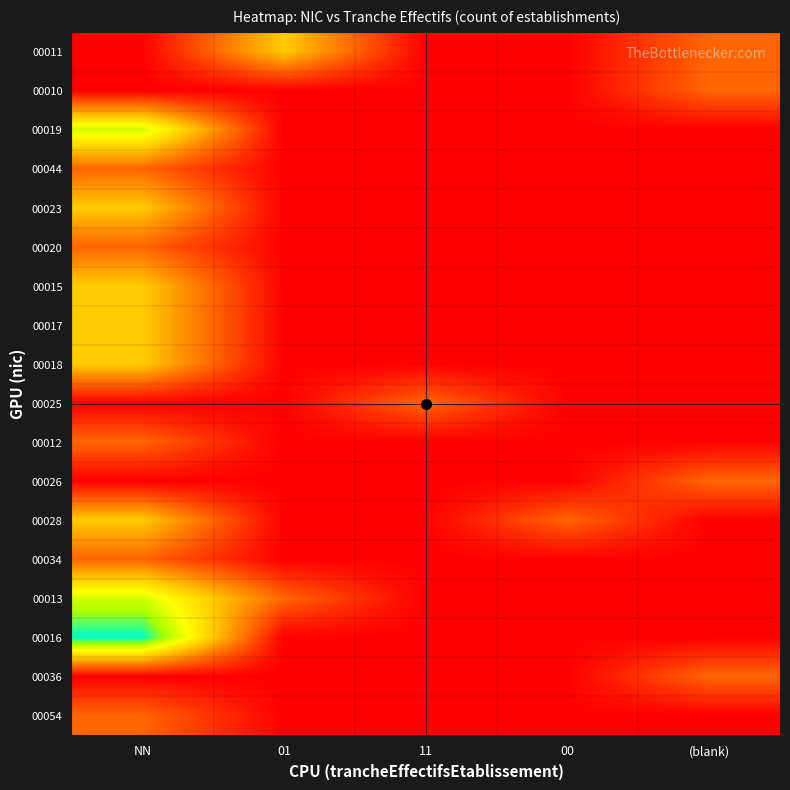

At which category is the sum across all series the highest?

NN